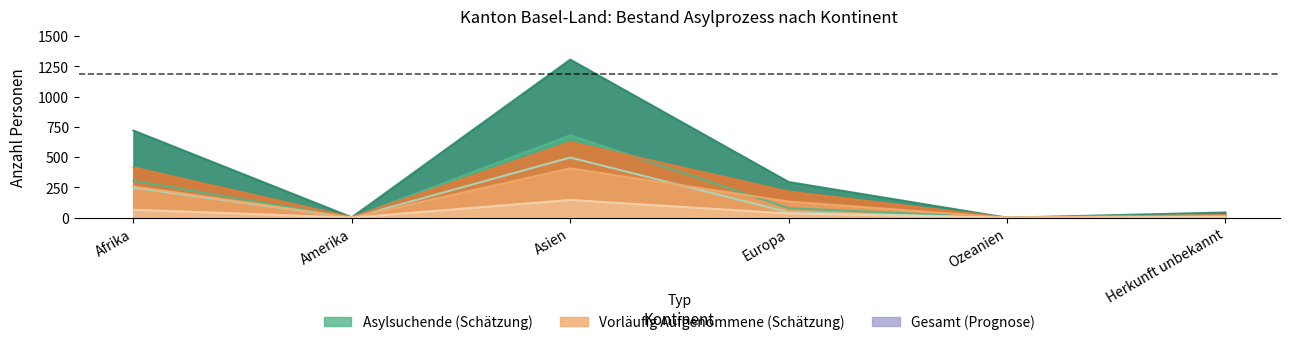

What is the maximum value shown in the chart?

1306